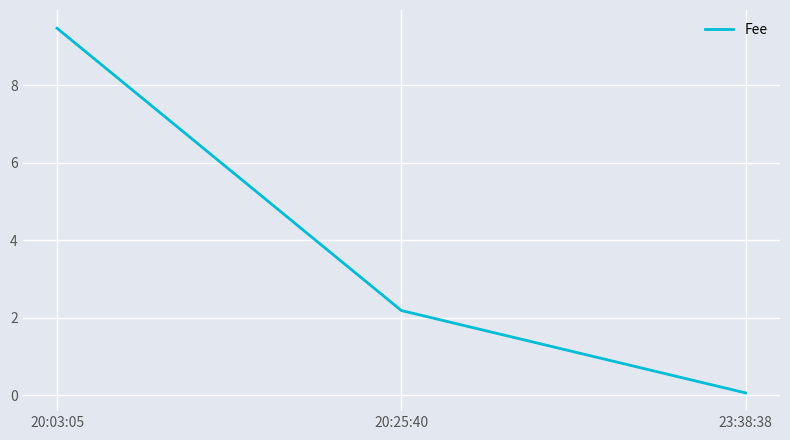

Count the number of categories in the chart.

3